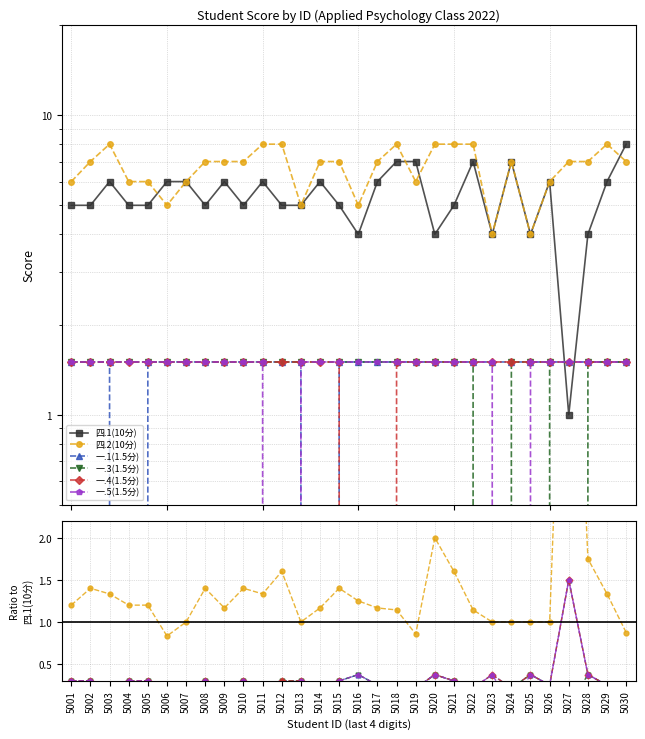

Where is 一.5(1.5分) nearest to the value 0?

5012